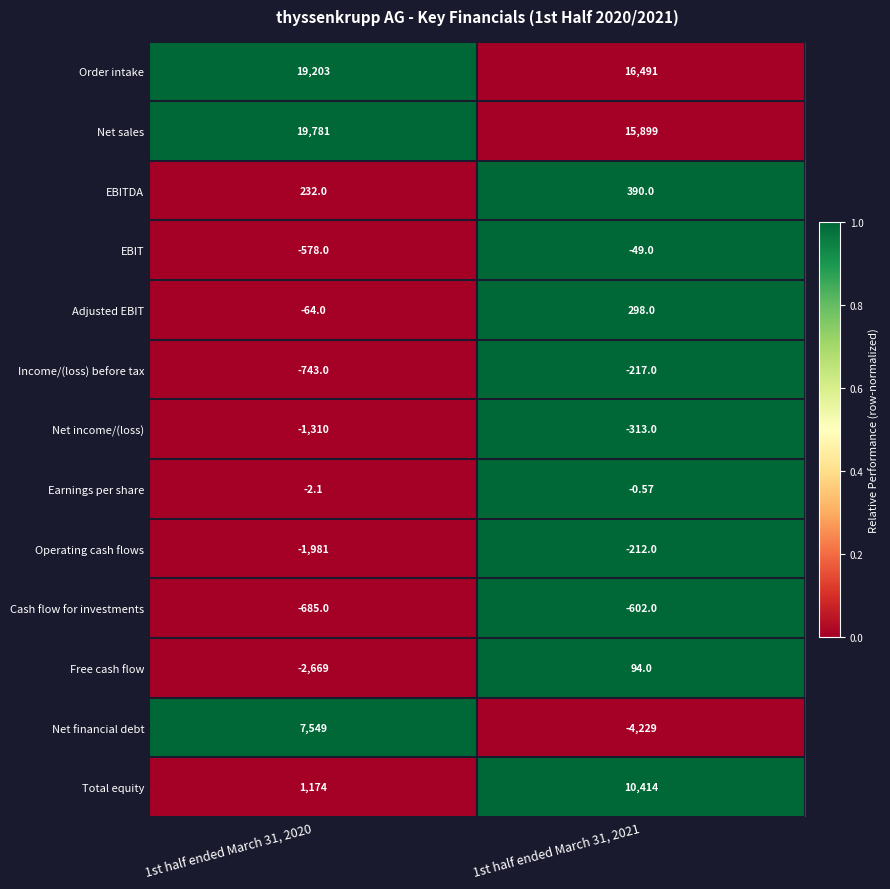

How many series are shown in this chart?

13